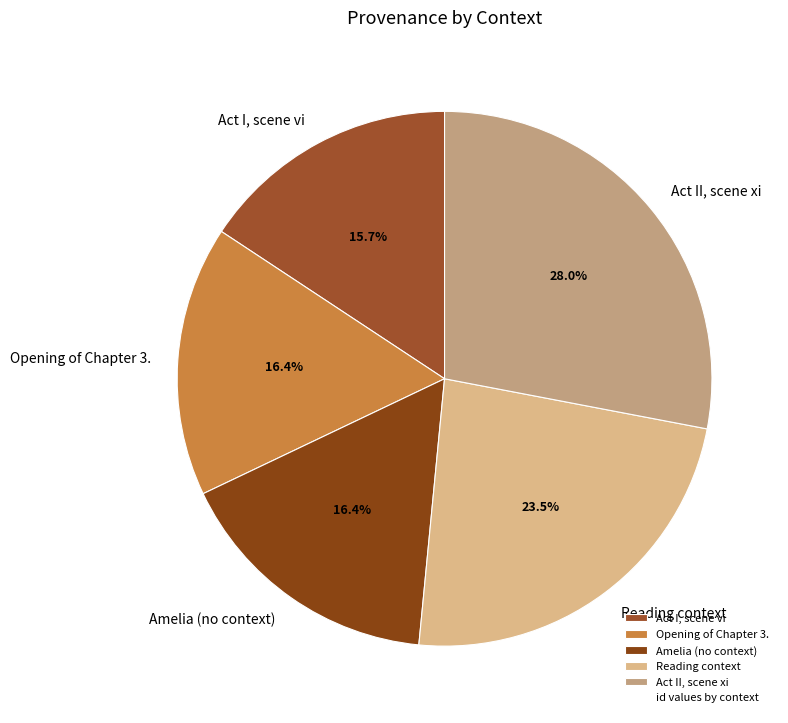

Between Opening of Chapter 3. and Reading context, which is larger?

Reading context